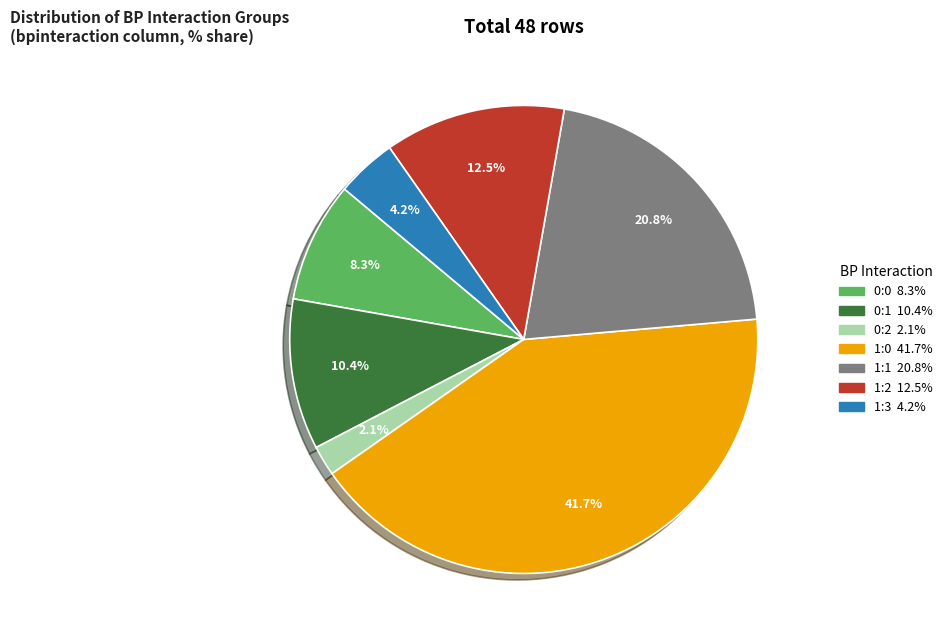

Does any single category account for the majority?

No